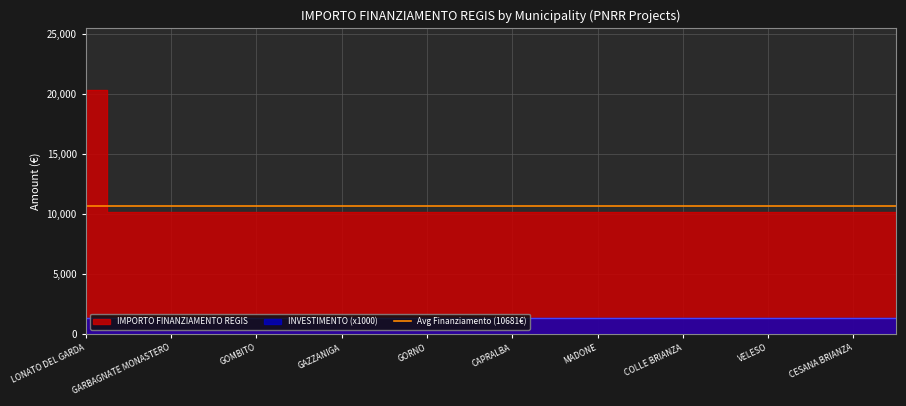

What is the difference between the maximum and minimum values?

10172